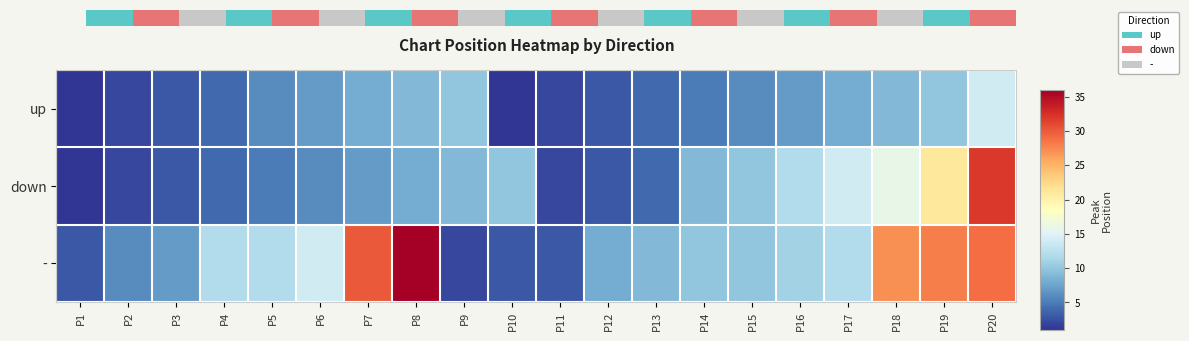

At which label does down first exceed 8?

P9